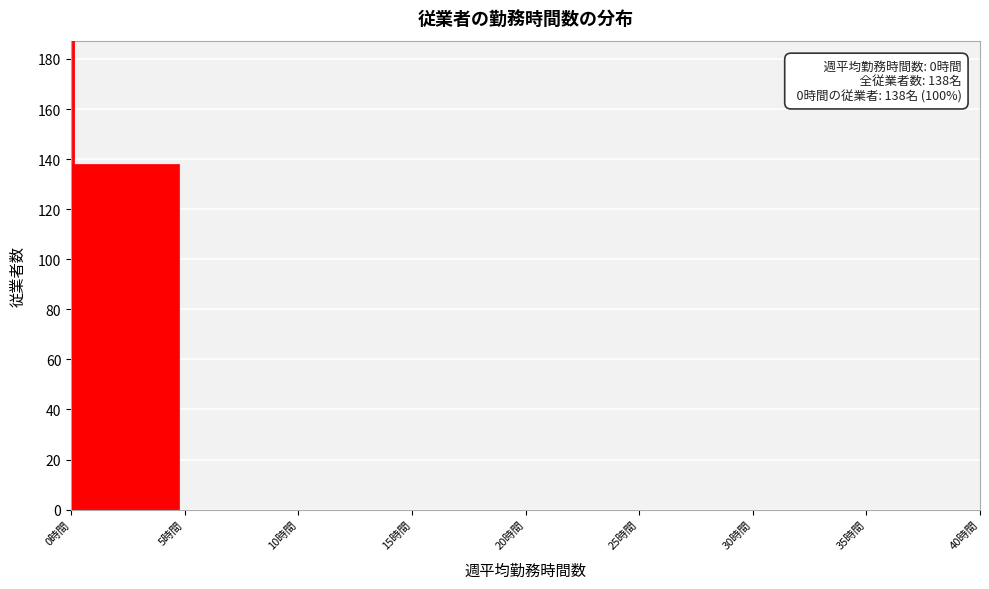

Which range on the x-axis has the tallest bar?

0 to 5